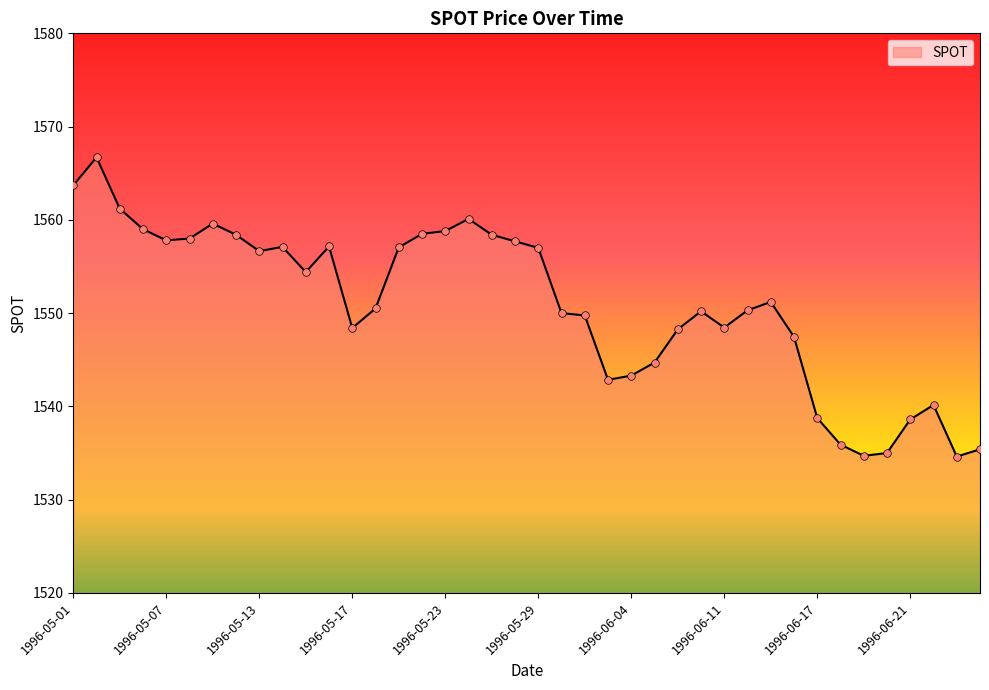

What is the maximum value shown in the chart?

1566.7